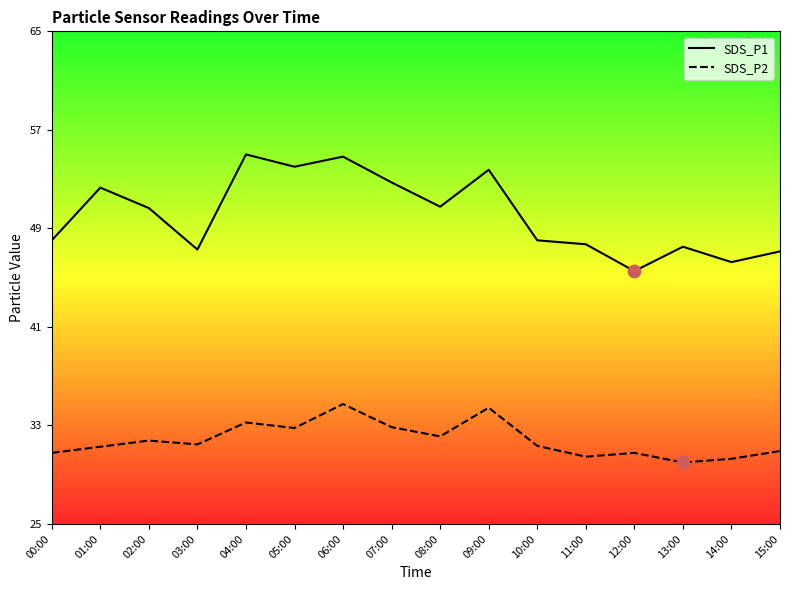

Which series has the widest spread of Y values?

SDS_P1